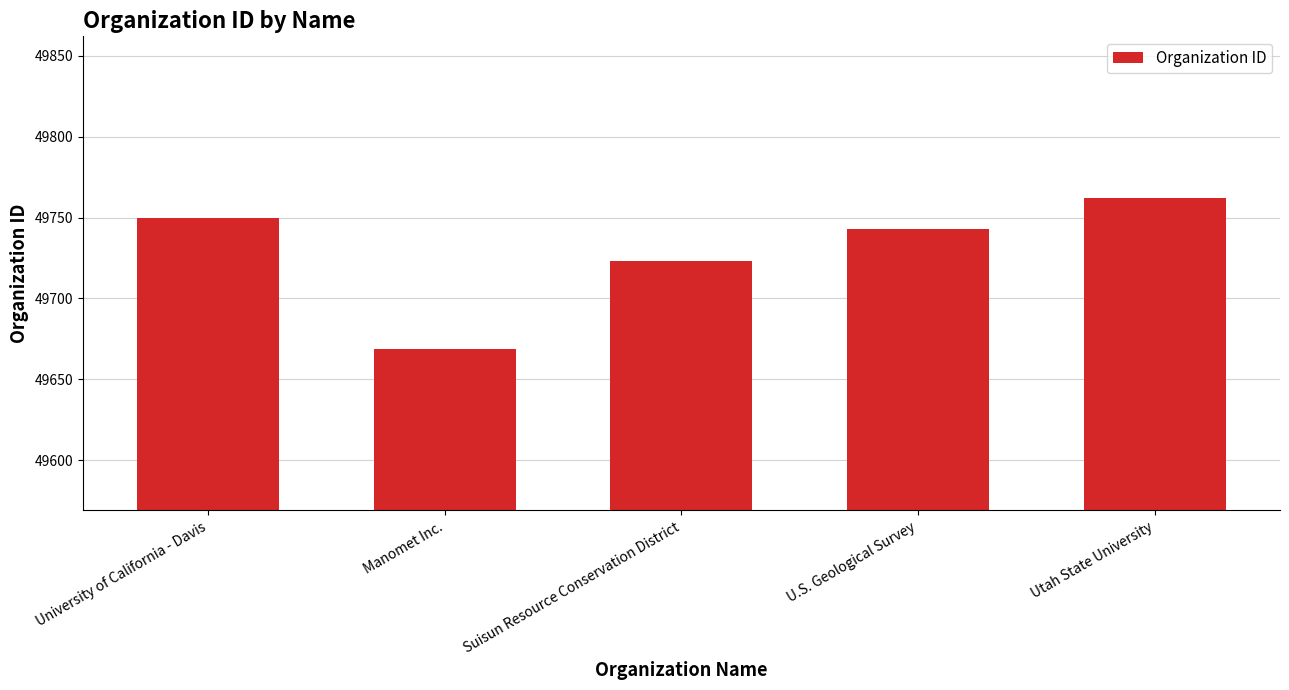

What is the sum of the values at University of California - Davis and Manomet Inc.?

99419